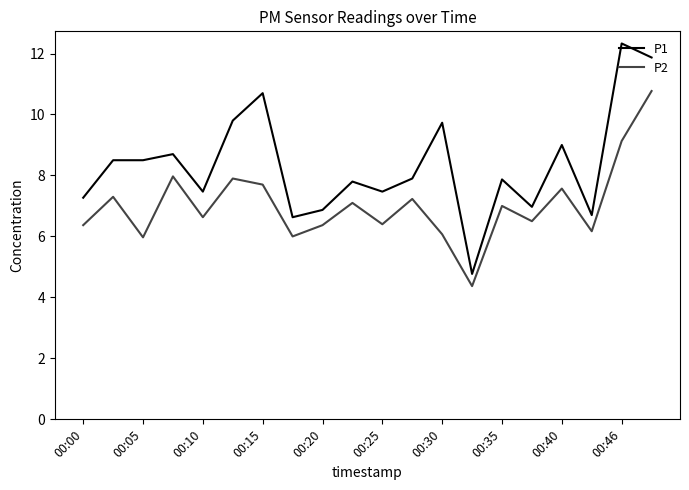

Does the chart have visible grid lines?

No